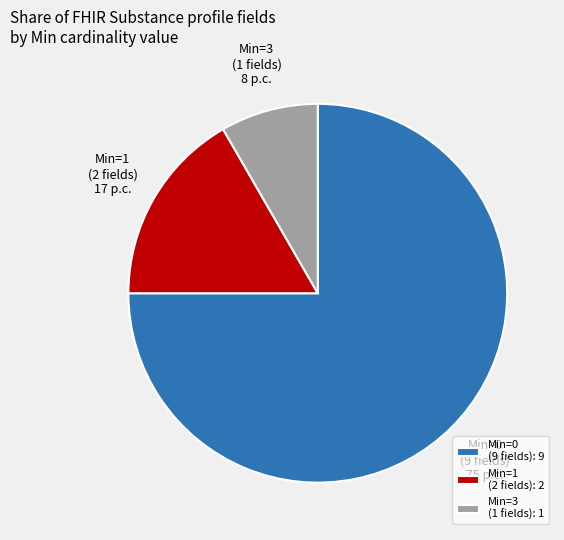

True or false: Min=3 (1 fields) accounts for 17% of the total.

False